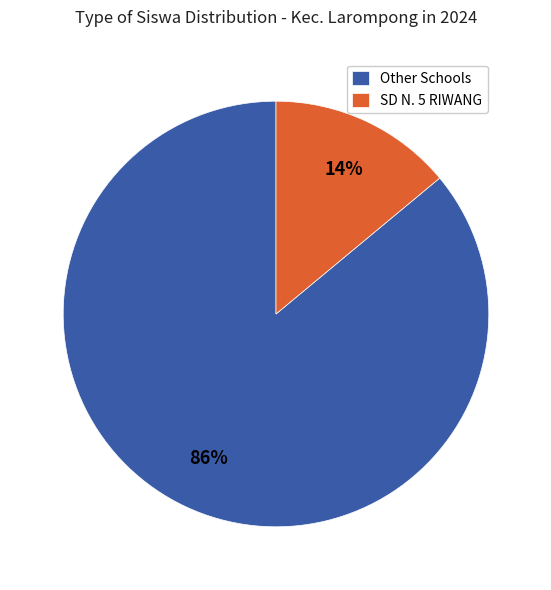

Rank the categories by value from lowest to highest.

SD N. 5 RIWANG, Other Schools